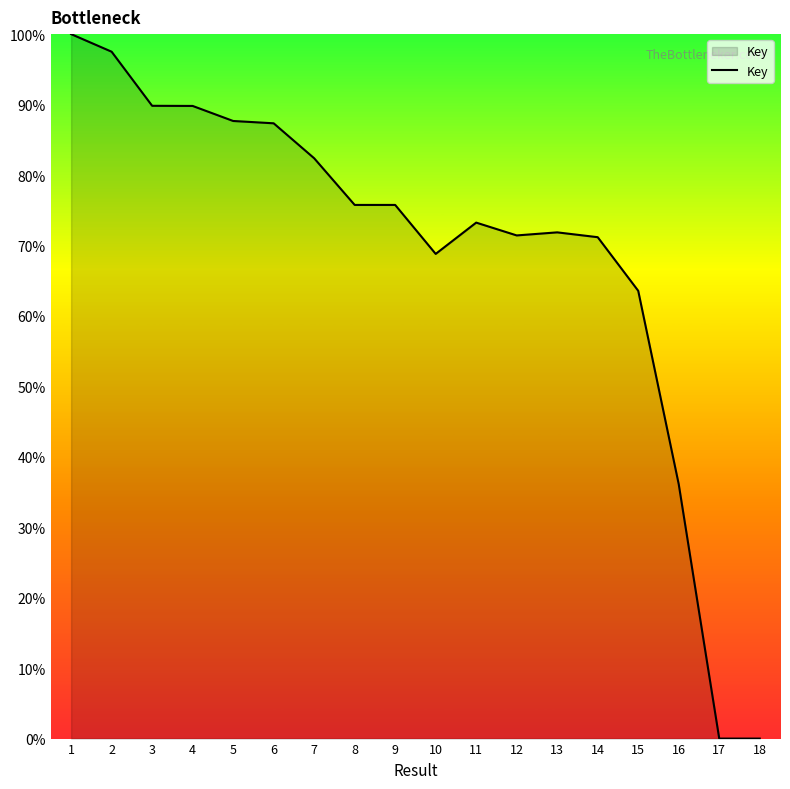

Does the chart display data point markers on the line(s)?

No